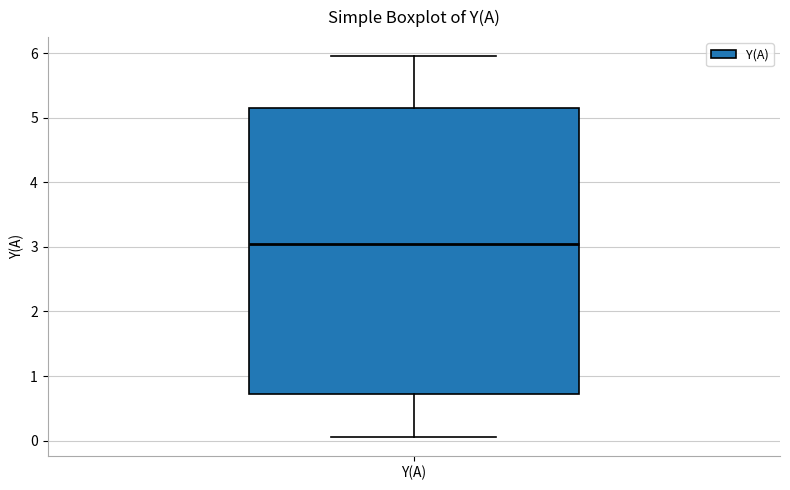

Read this box plot against the y-axis: the position of the median line, the range covered by the box, and the ends of both whiskers. The values are not printed on the chart, so give them approximately, as read against the axis.

median 3.0, box 0.7 to 5.1, whiskers 0.1 to 6.0